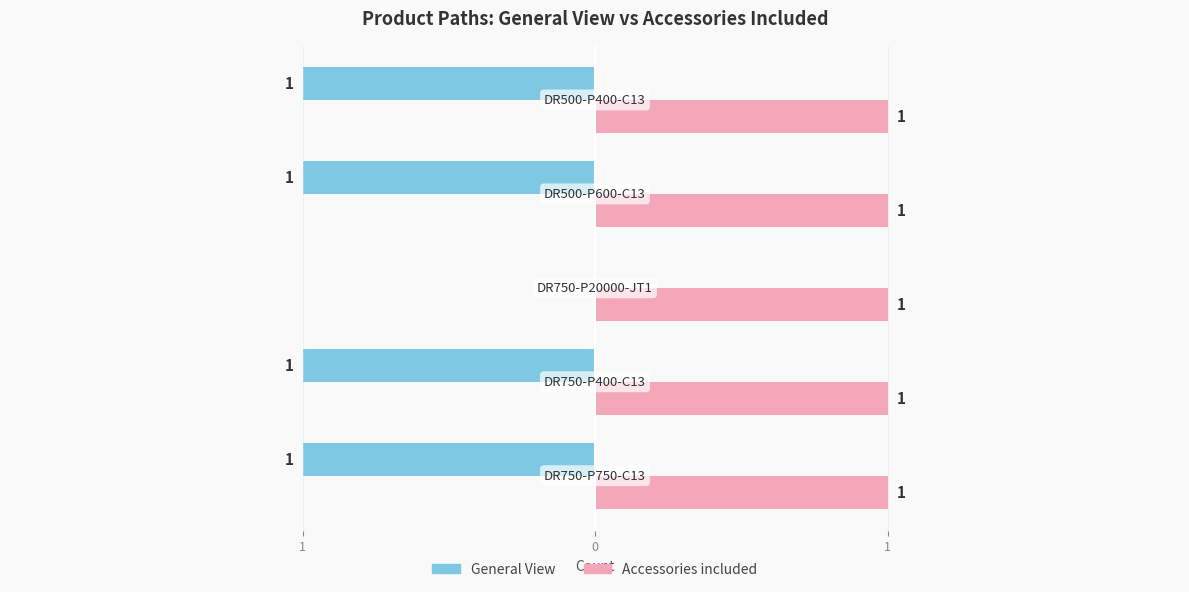

List the series in order of their peak value, highest first.

Accessories included, General View